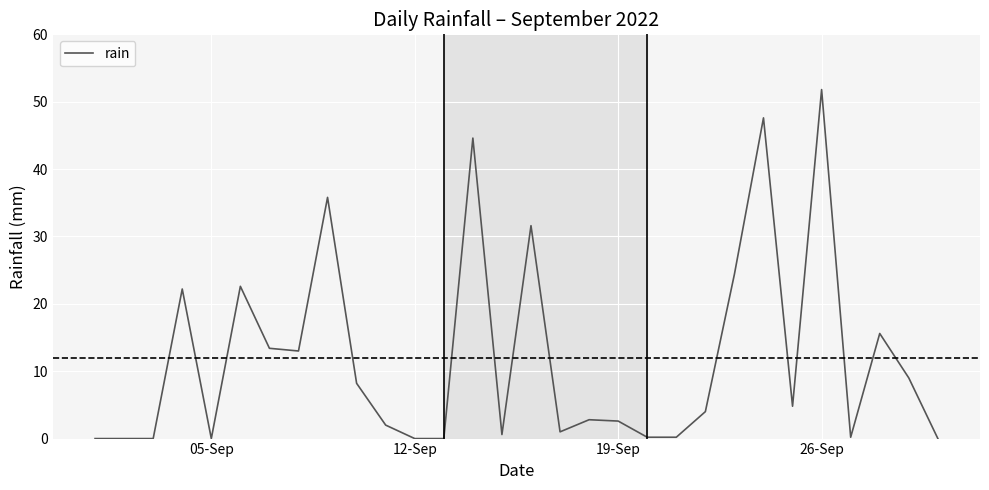

What is the difference between the maximum and minimum values?

51.8